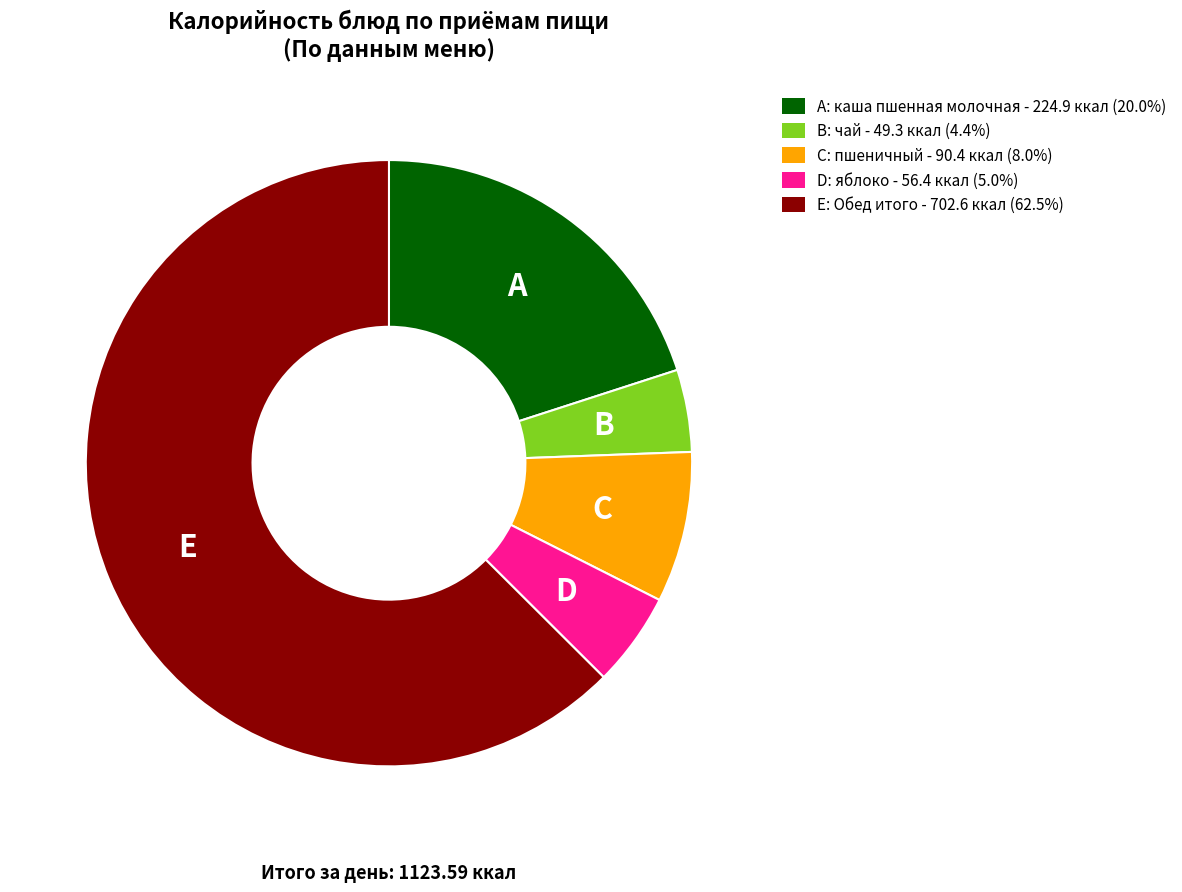

Does E: Обед итого - 702.6 ккал (62.5%) represent more than half of the total?

Yes